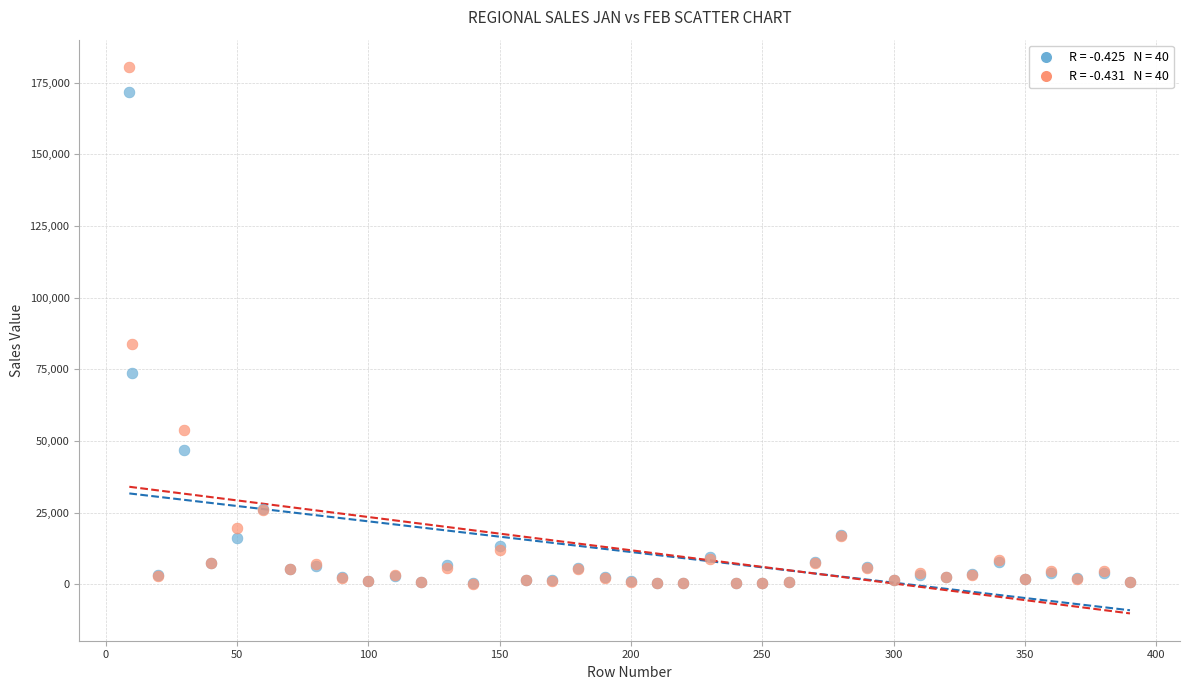

Across all series, what Y value is closest to 90349?

83984.0